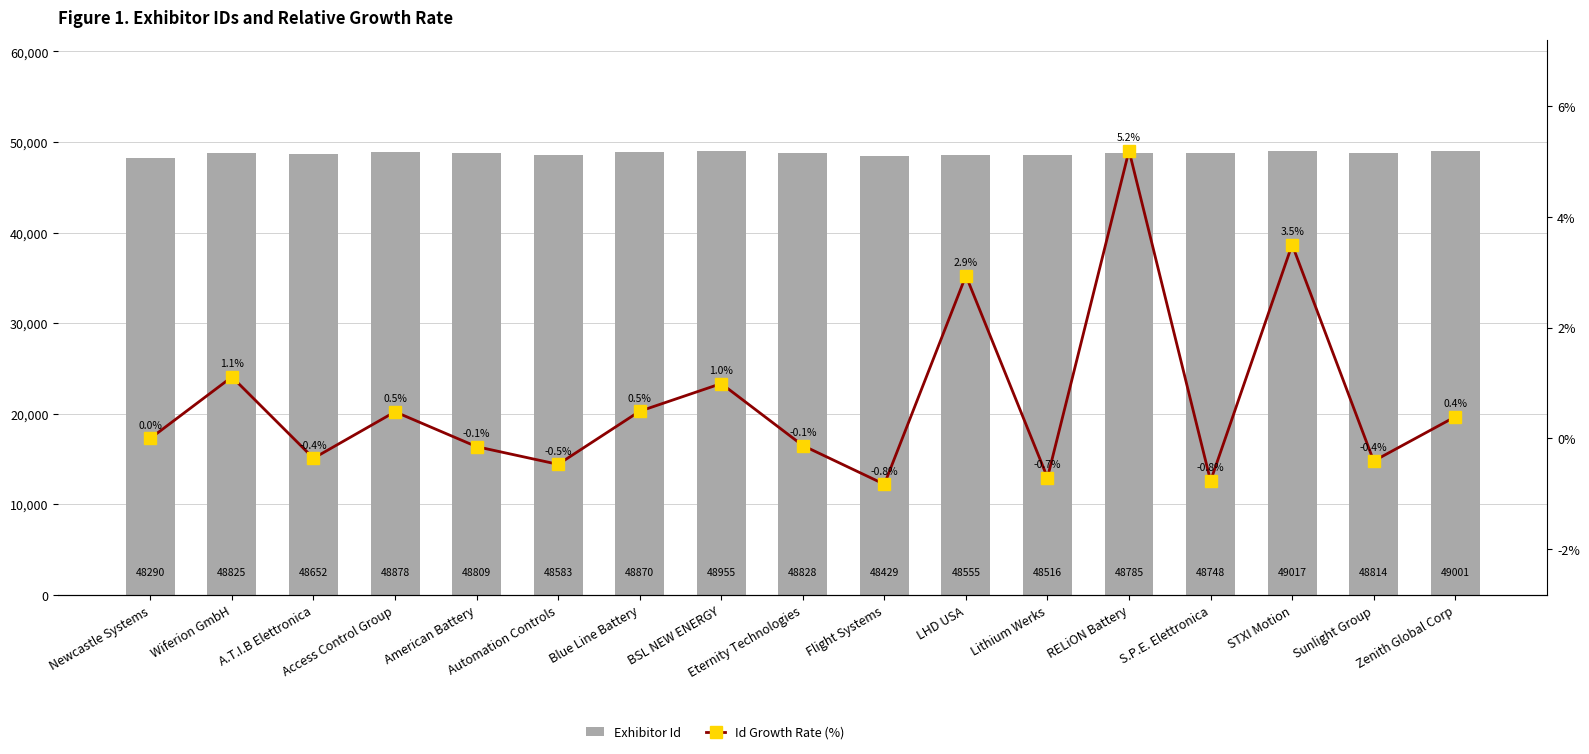

What is the sum of the Exhibitor Id values at Flight Systems and A.T.I.B Elettronica?

97081.0